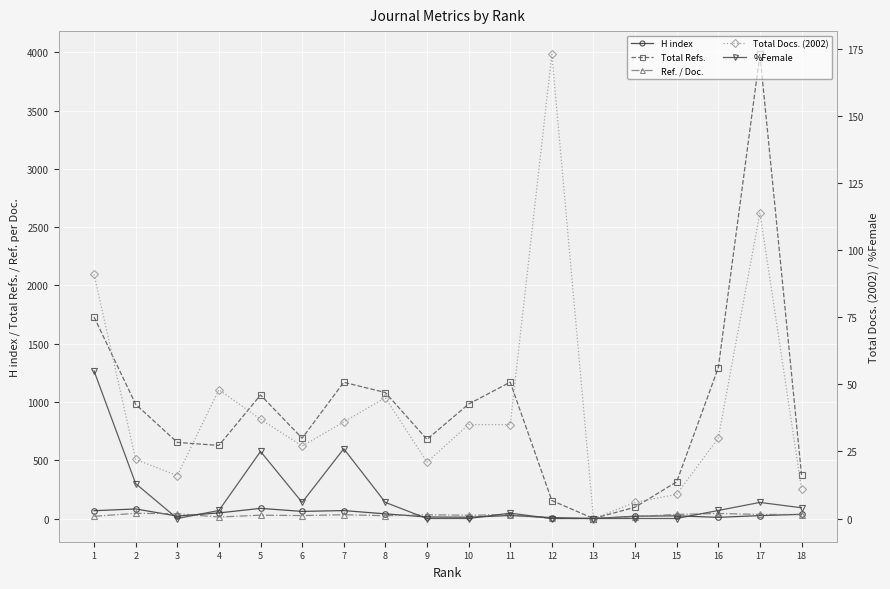

True or false: Total Refs. has a value of 620.0 at 5.

False